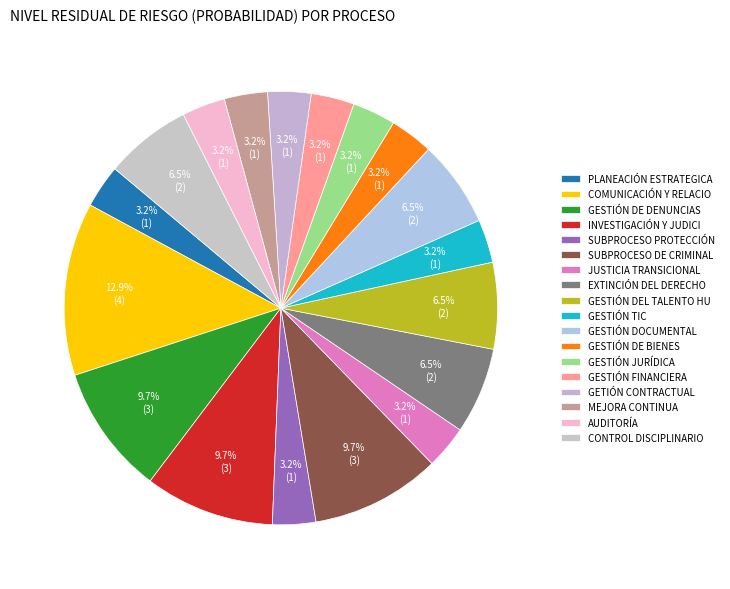

Count the number of slices in the pie.

18